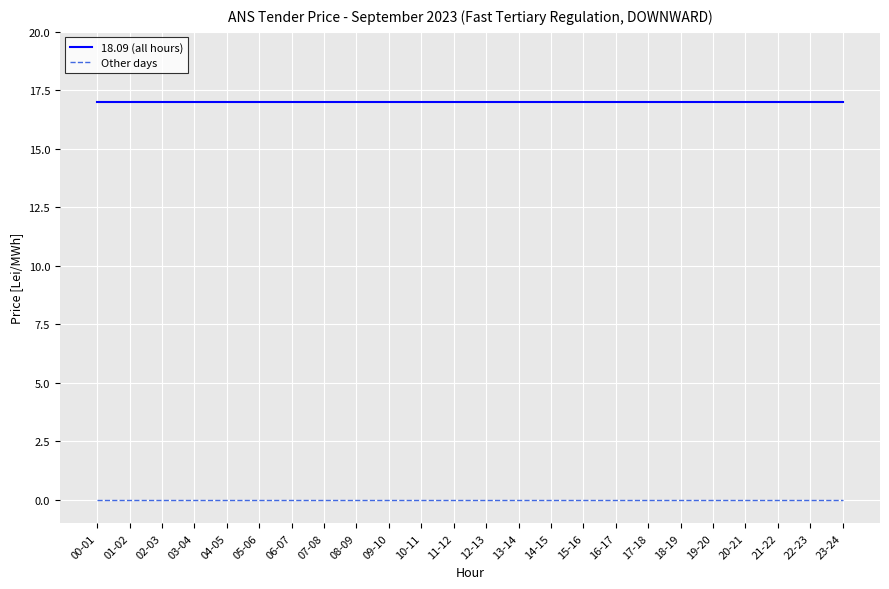

Is the value of 18.09 (all hours) at 18-19 greater than the value of Other days at 08-09?

Yes